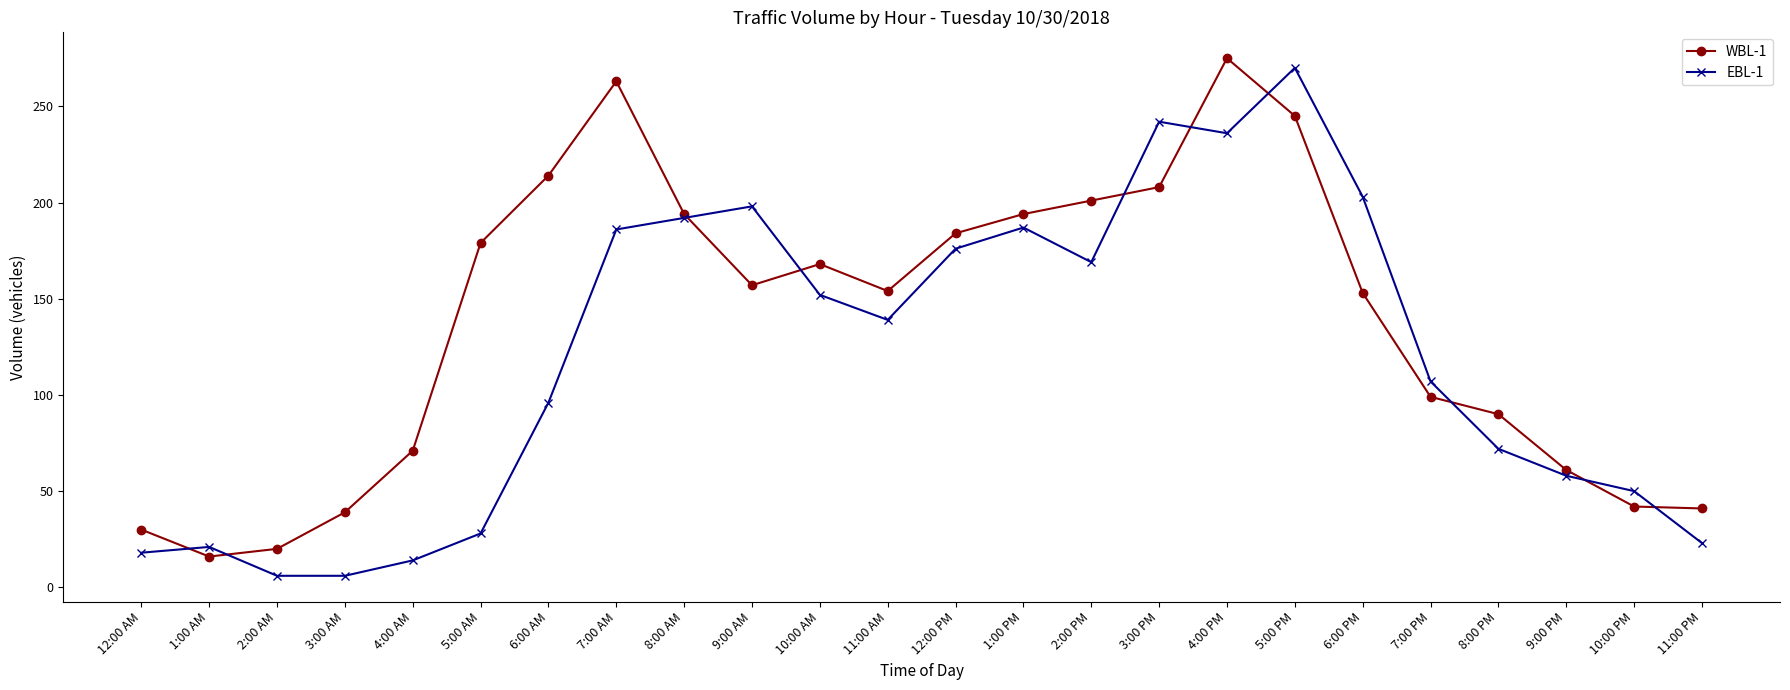

What is the label of the 1st point from the right?

11:00 PM